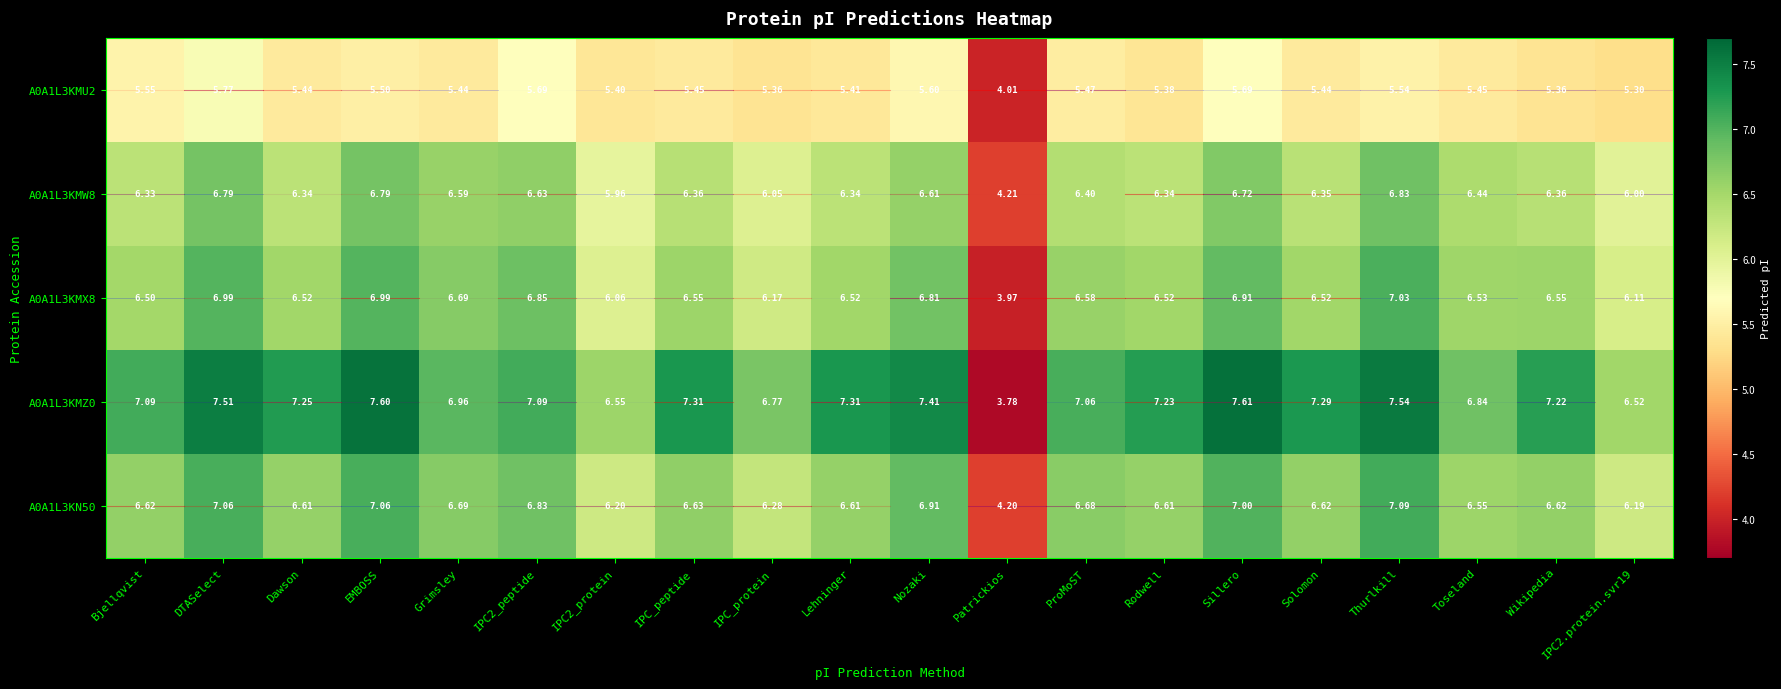

List the series in order of their peak value, lowest first.

A0A1L3KMU2, A0A1L3KMW8, A0A1L3KMX8, A0A1L3KN50, A0A1L3KMZ0